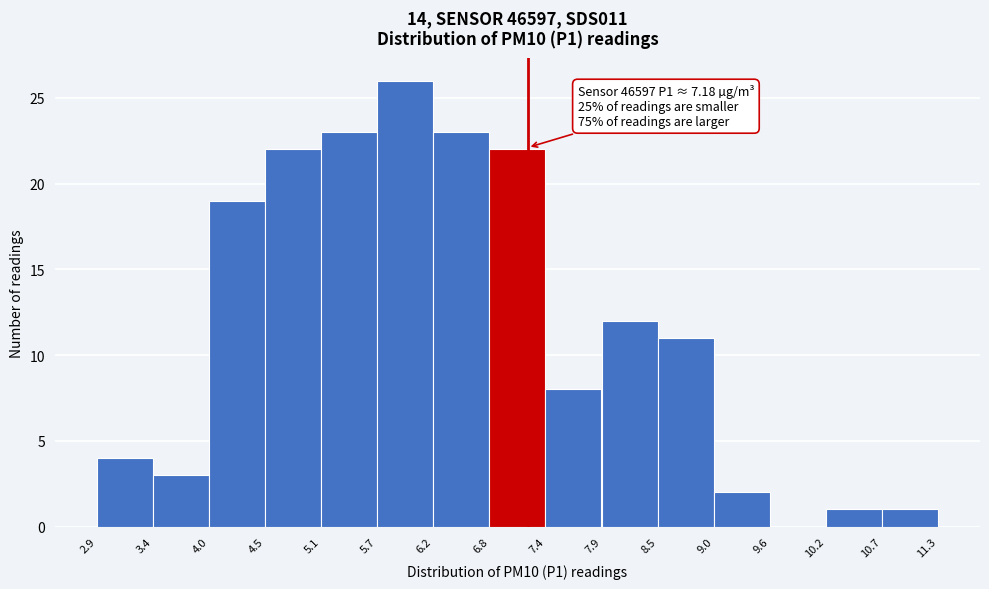

Over which range of the x-axis is the bar tallest?

5.7 to 6.2